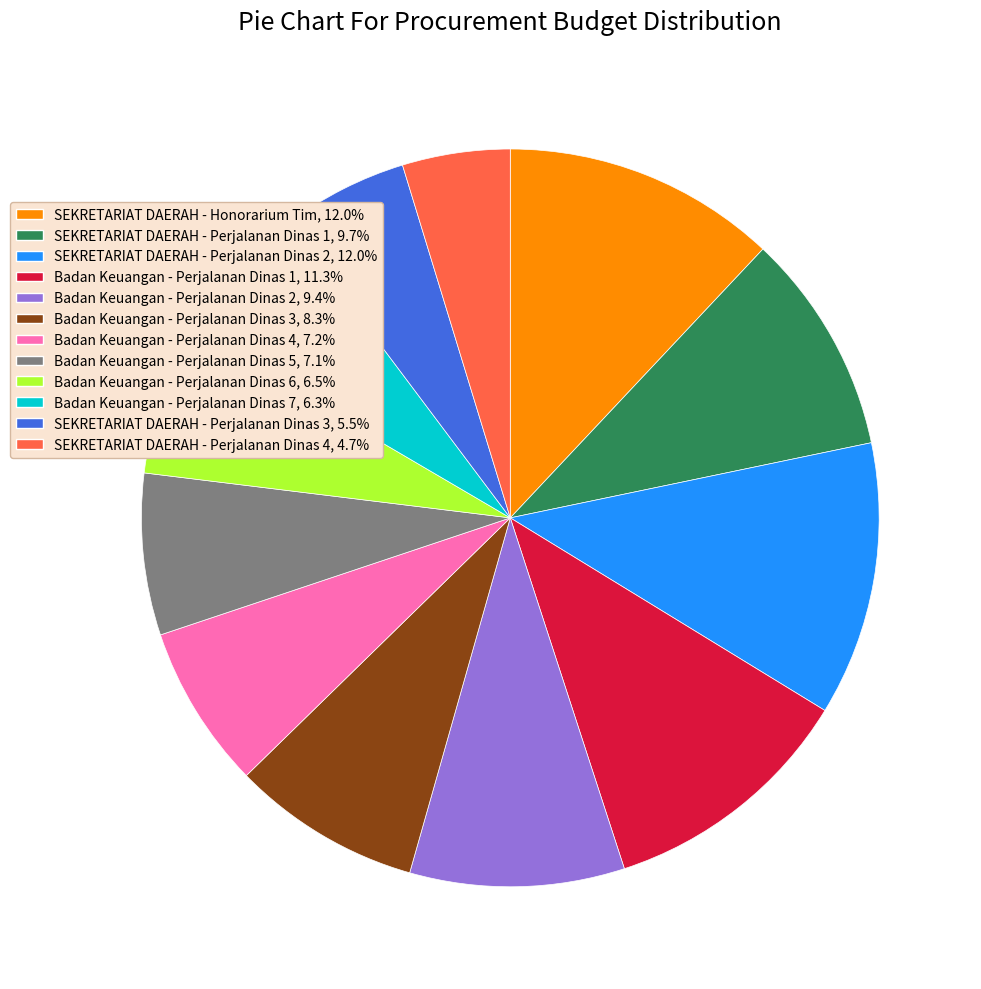

Is it true that SEKRETARIAT DAERAH - Perjalanan Dinas 1 is 2% of the pie?

False